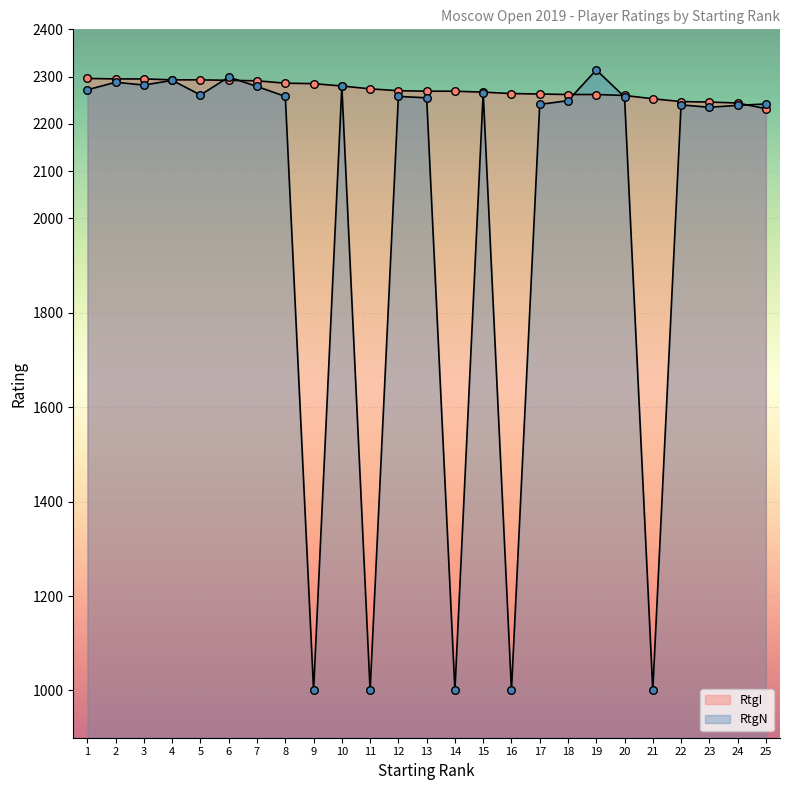

How many lines are shown in the chart?

2